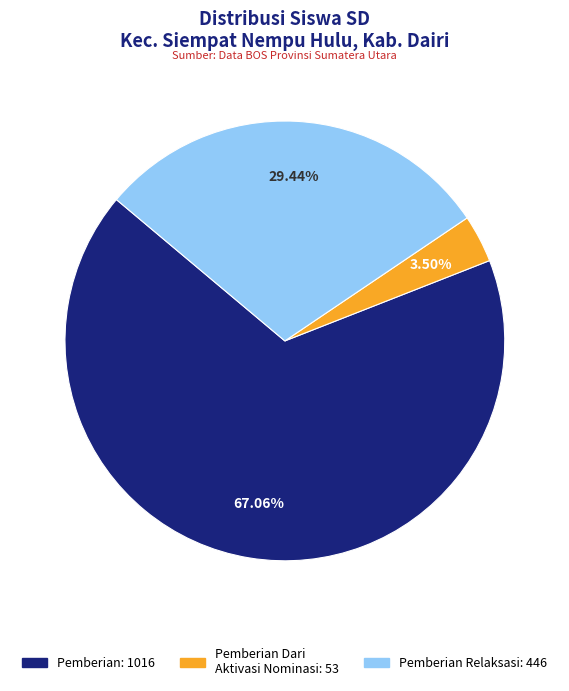

Is there any slice that represents more than half of the pie?

Yes